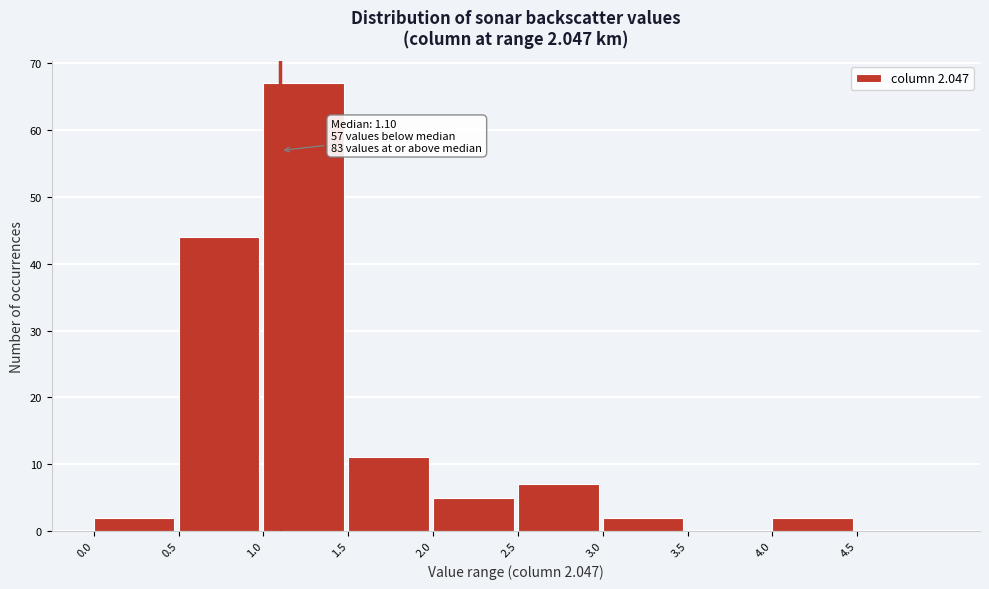

Over which range of the x-axis is the bar tallest?

1.0 to 1.5